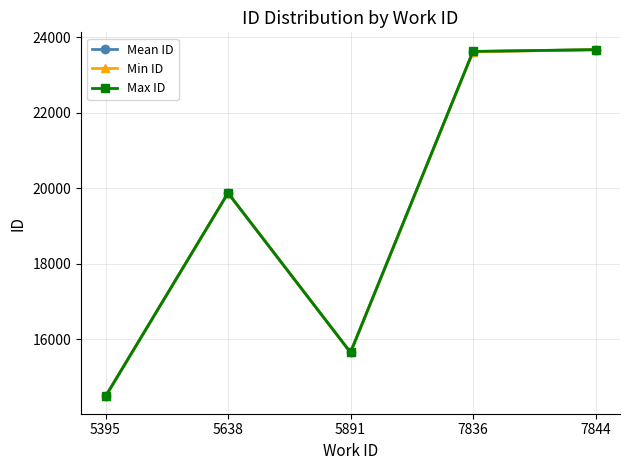

What is the value of the Mean ID point at the 5th from the left?

23670.0